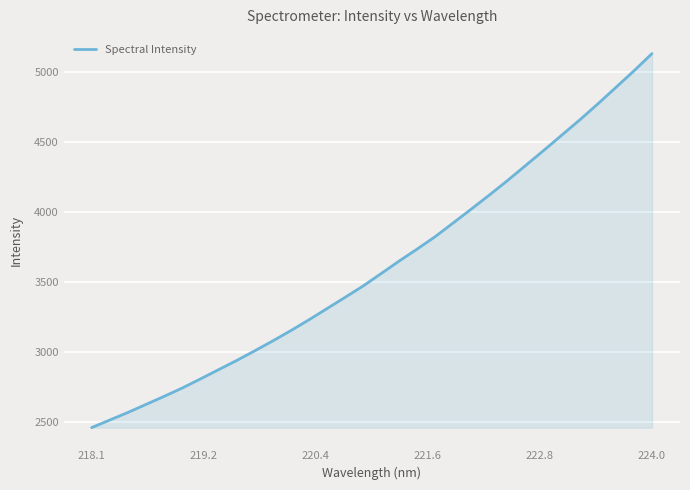

How many values exceed 3558?

16